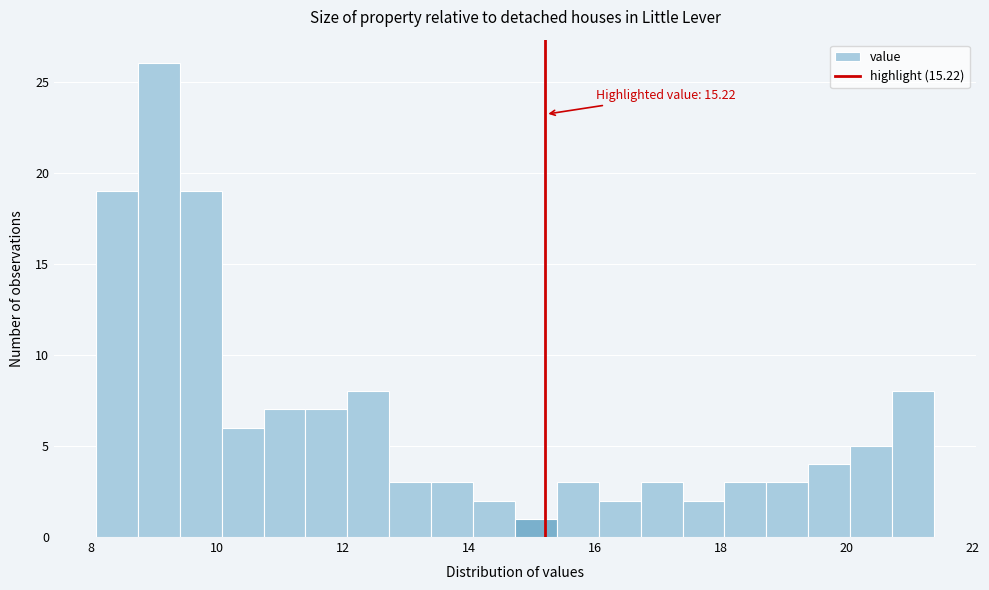

Around what value on the x-axis is the tallest bar? Give the approximate position of its centre, as read against the axis.

9.0